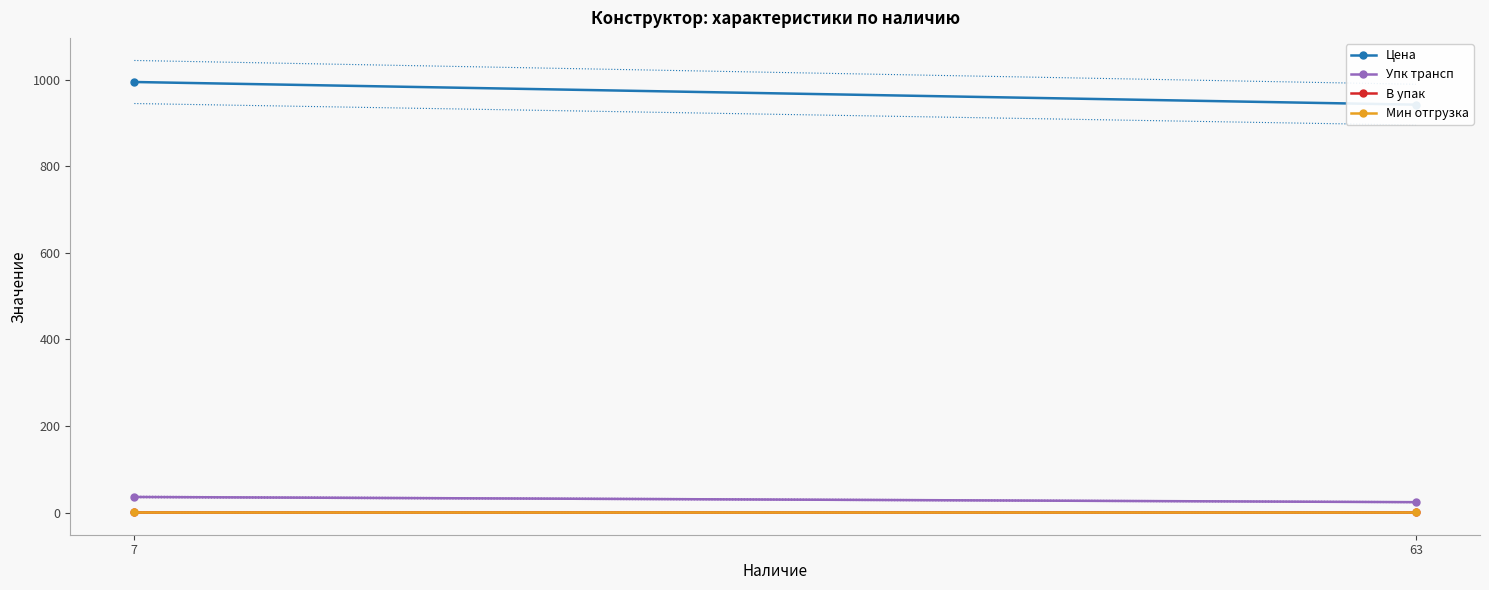

True or false: Упк трансп has a value of 53.5 at 7.

False